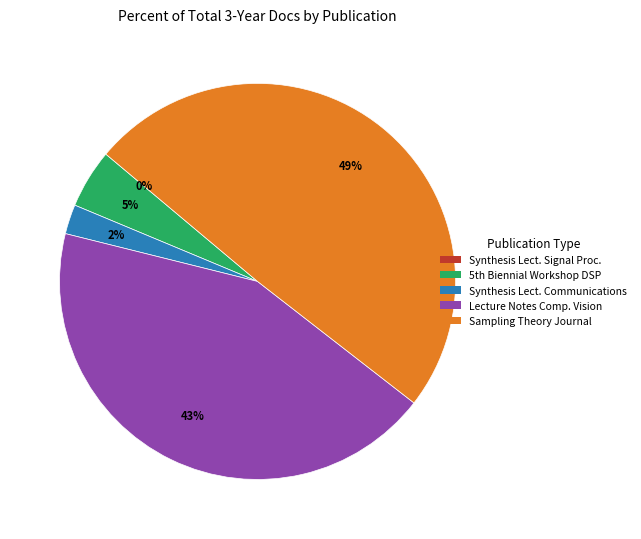

Is it true that Lecture Notes in Computational Vision is 43% of the pie?

True